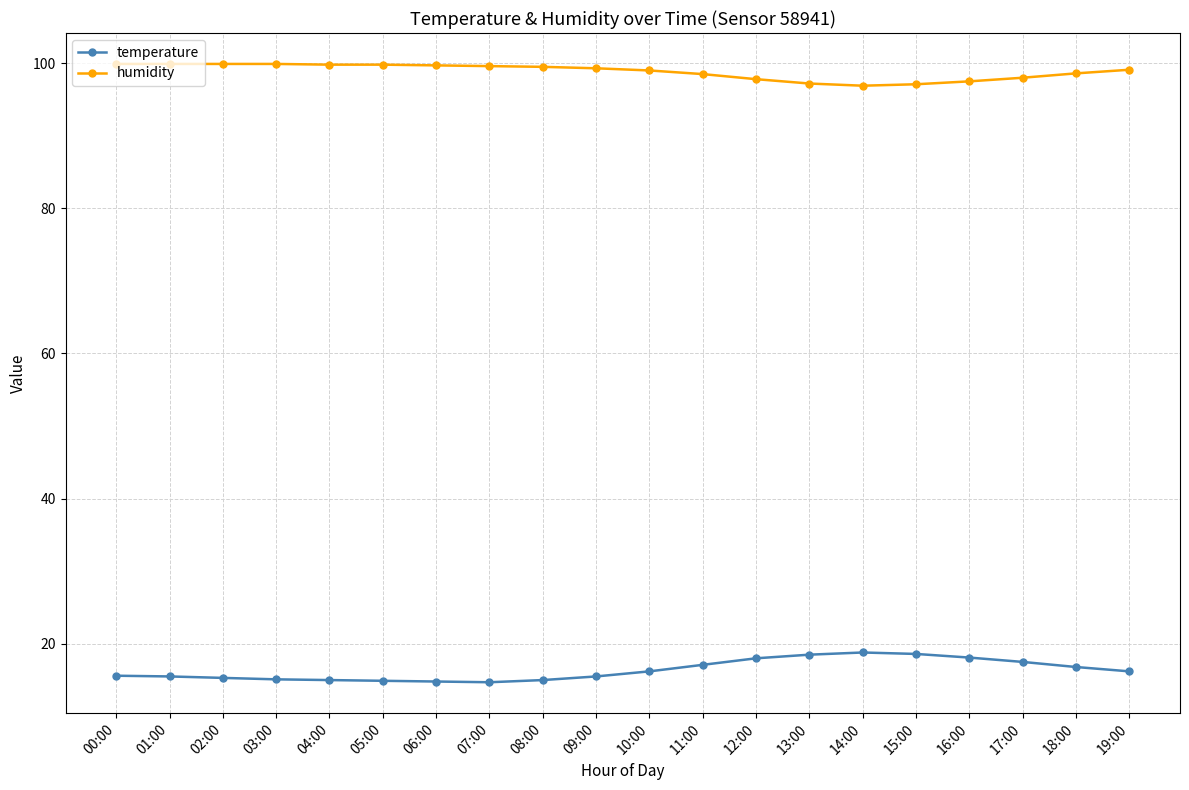

In temperature, how many points are higher than both neighbors (excluding endpoints)?

1